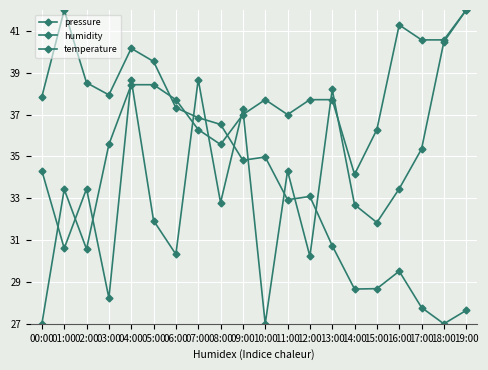

Reading left to right, transcribe all the data shown in this chart.

pressure: 37.9	42.0	38.5	37.9	40.2	39.5	37.3	36.9	36.5	34.8	35.0	32.9	33.1	30.7	28.7	28.7	29.5	27.8	27.0	27.6
humidity: 34.3	30.6	33.5	28.2	38.7	31.9	30.3	38.7	32.8	37.3	27.0	34.3	30.2	38.2	32.7	31.8	33.5	35.4	40.5	42.0
temperature: 27.0	33.4	30.6	35.6	38.4	38.4	37.7	36.3	35.6	37.0	37.7	37.0	37.7	37.7	34.1	36.3	41.3	40.6	40.6	42.0